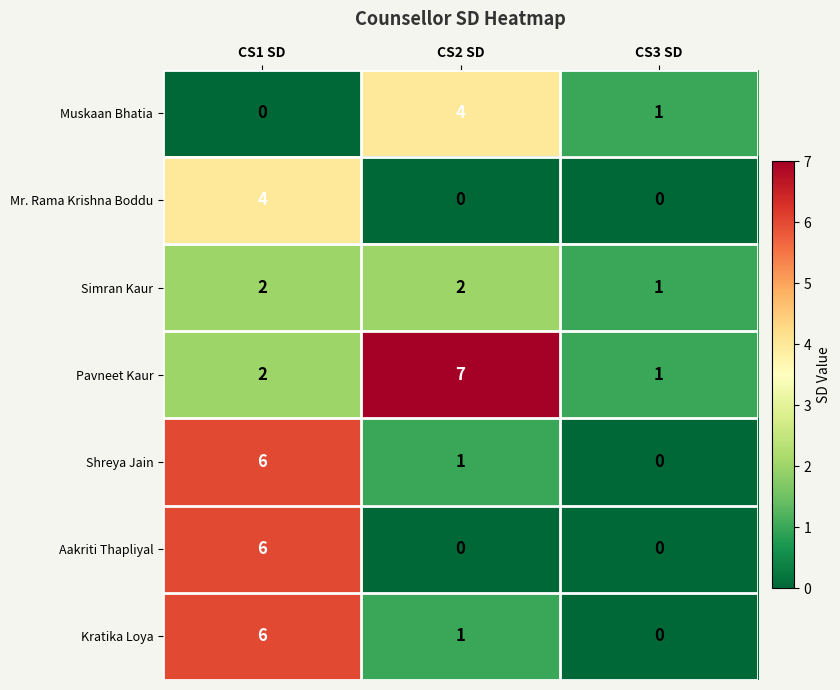

Reading left to right, transcribe all the data shown in this chart.

Muskaan Bhatia: CS1 SD=0	CS2 SD=4	CS3 SD=1
Mr. Rama Krishna Boddu: CS1 SD=4	CS2 SD=0	CS3 SD=0
Simran Kaur: CS1 SD=2	CS2 SD=2	CS3 SD=1
Pavneet Kaur: CS1 SD=2	CS2 SD=7	CS3 SD=1
Shreya Jain: CS1 SD=6	CS2 SD=1	CS3 SD=0
Aakriti Thapliyal: CS1 SD=6	CS2 SD=0	CS3 SD=0
Kratika Loya: CS1 SD=6	CS2 SD=1	CS3 SD=0